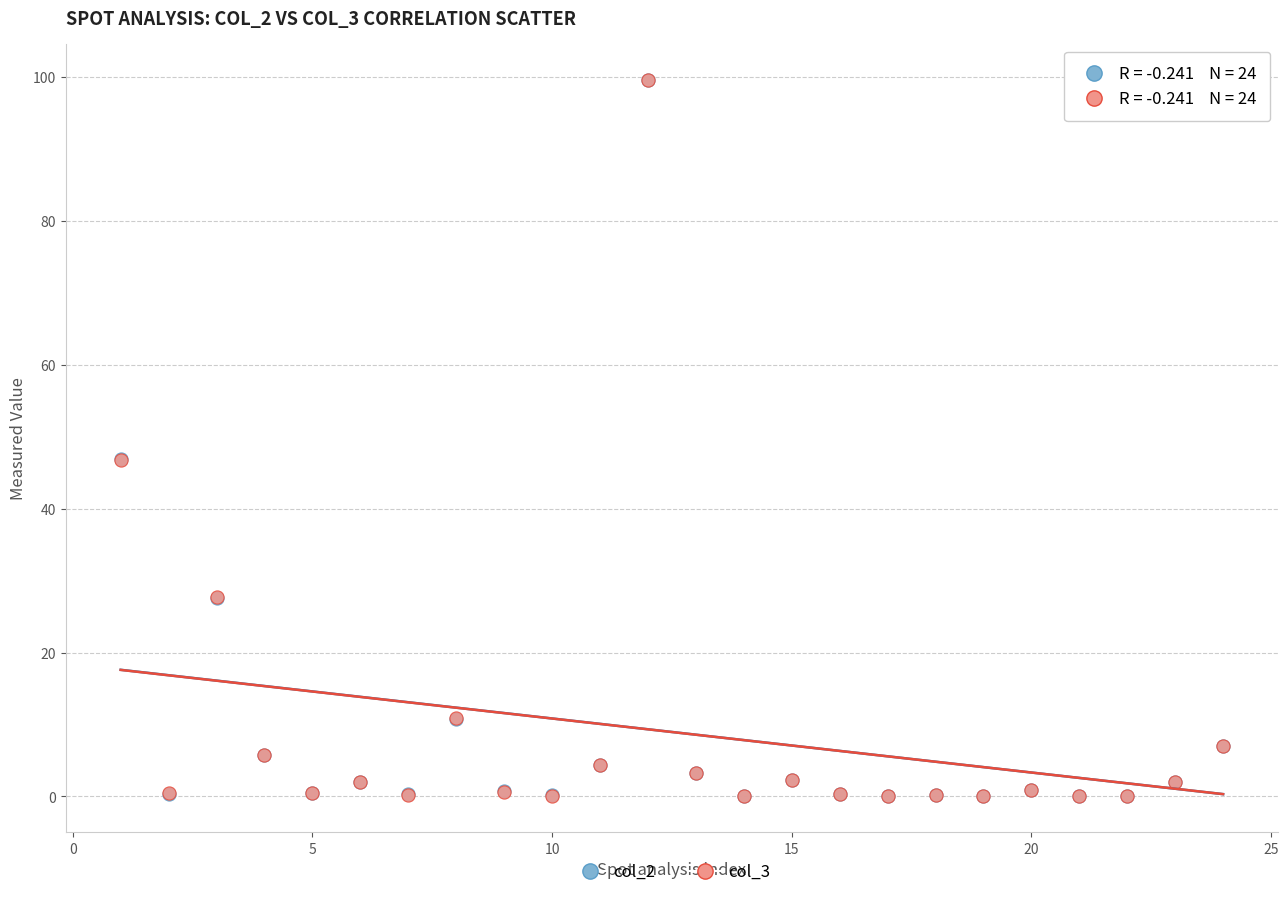

Which series has the widest spread of Y values?

col_2